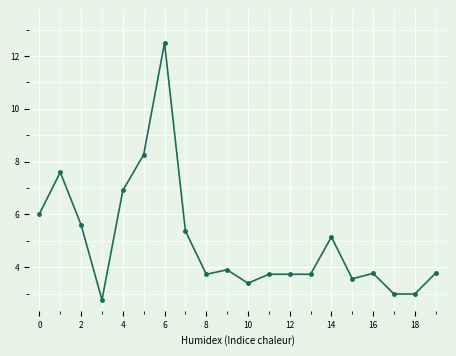

What is the maximum value shown in the chart?

12.5